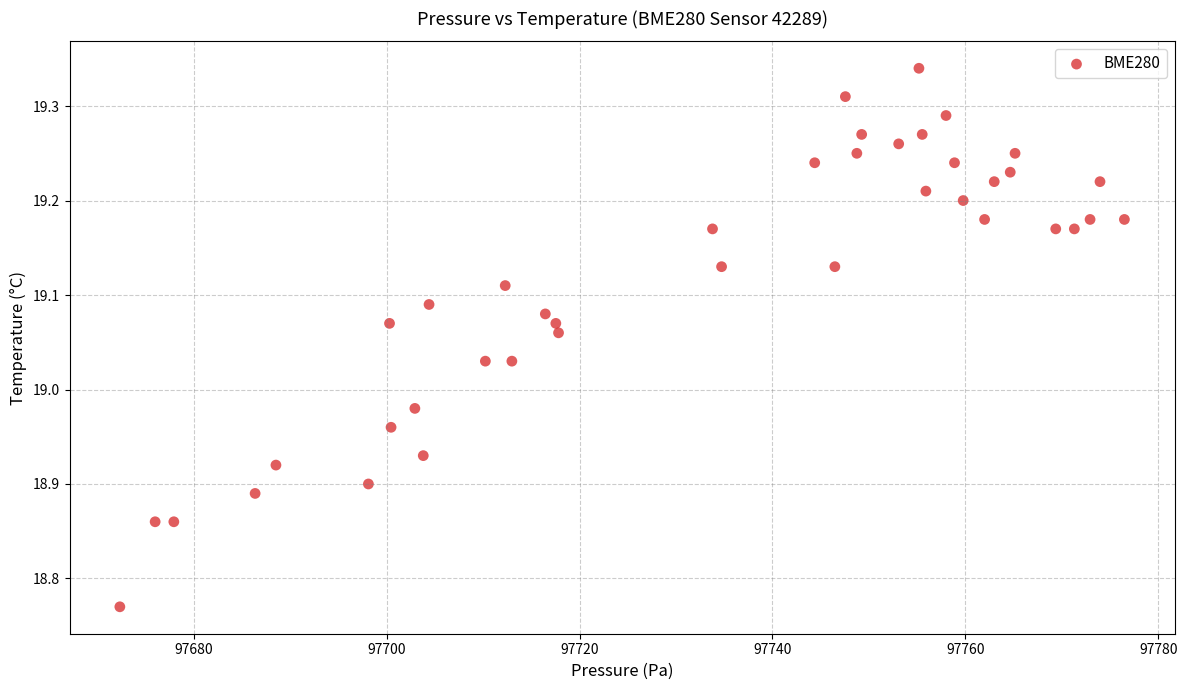

What is the range of Y values (max minus min)?

0.6